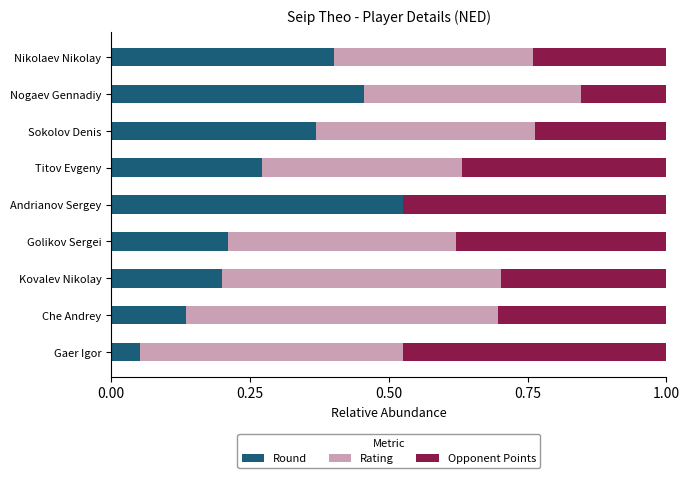

What is the sum of all Round values?

2.6